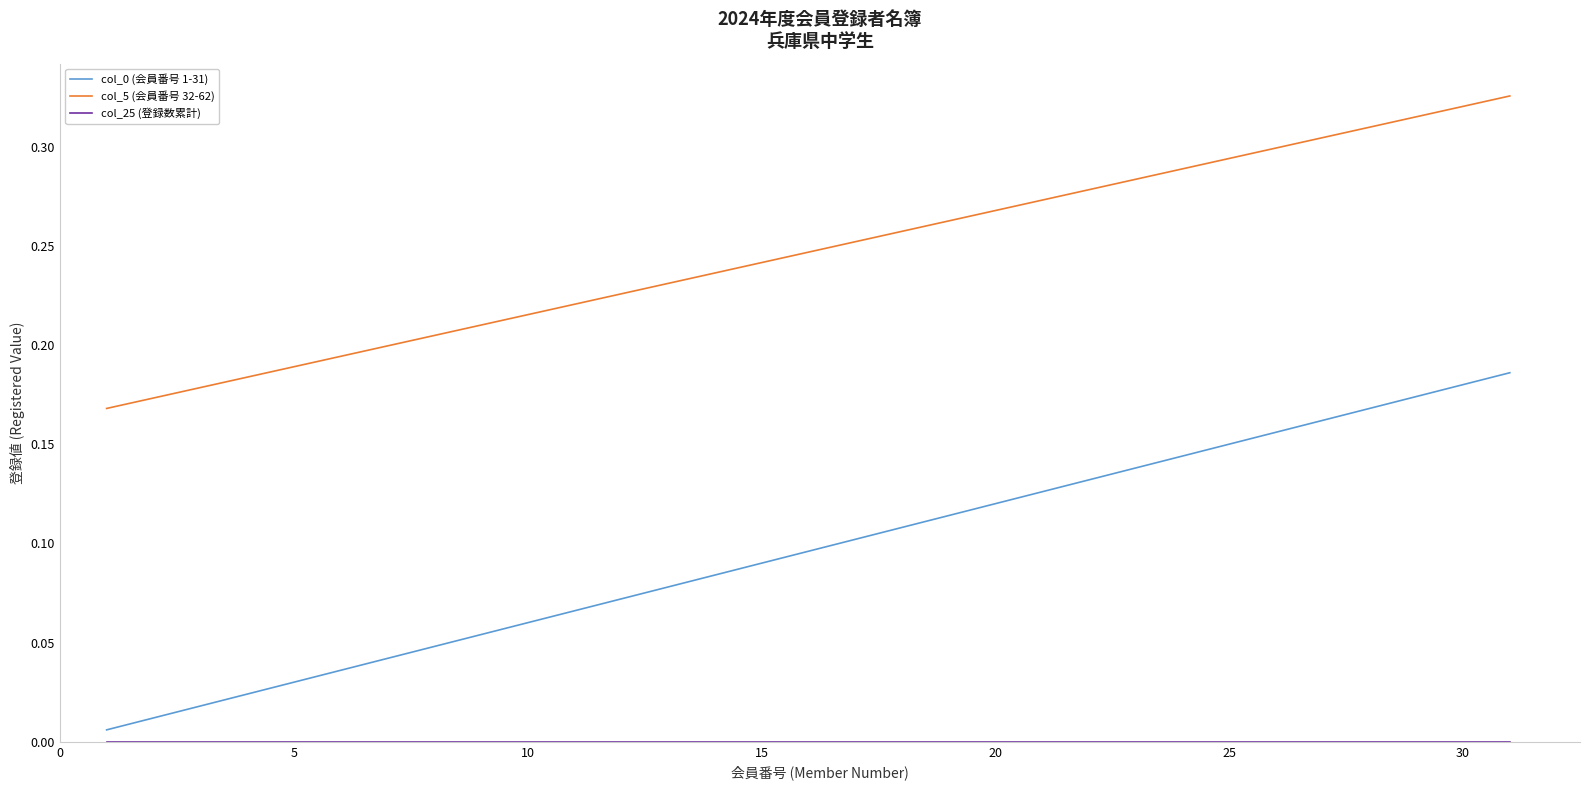

True or false: col_5 (会員番号 32-62) and col_0 (会員番号 1-31) cross at least once.

False